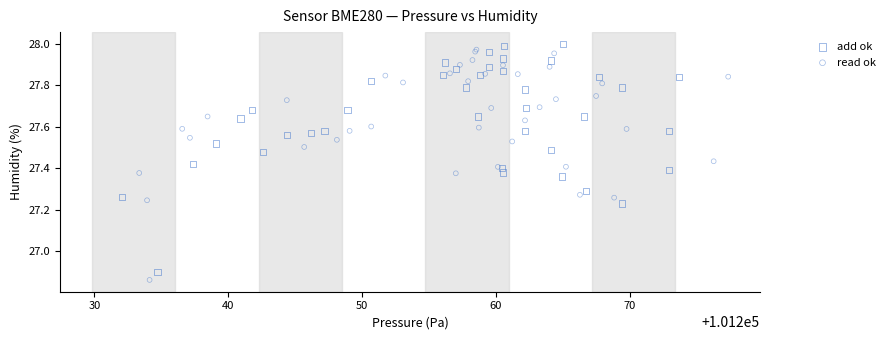

What are all the series names shown in the legend?

add ok, read ok